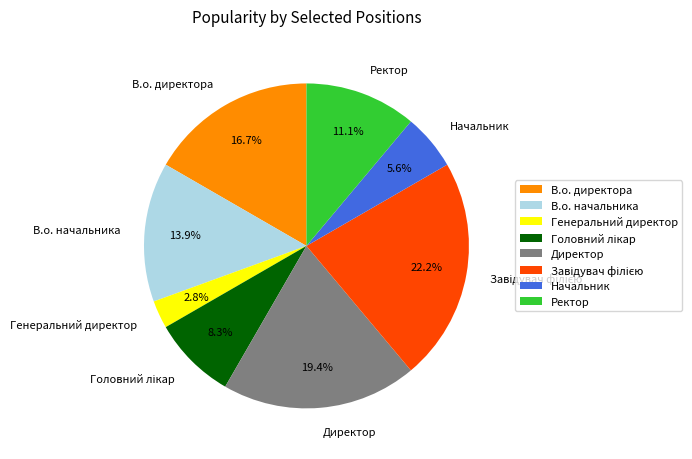

Which slice is the smallest?

Генеральний директор